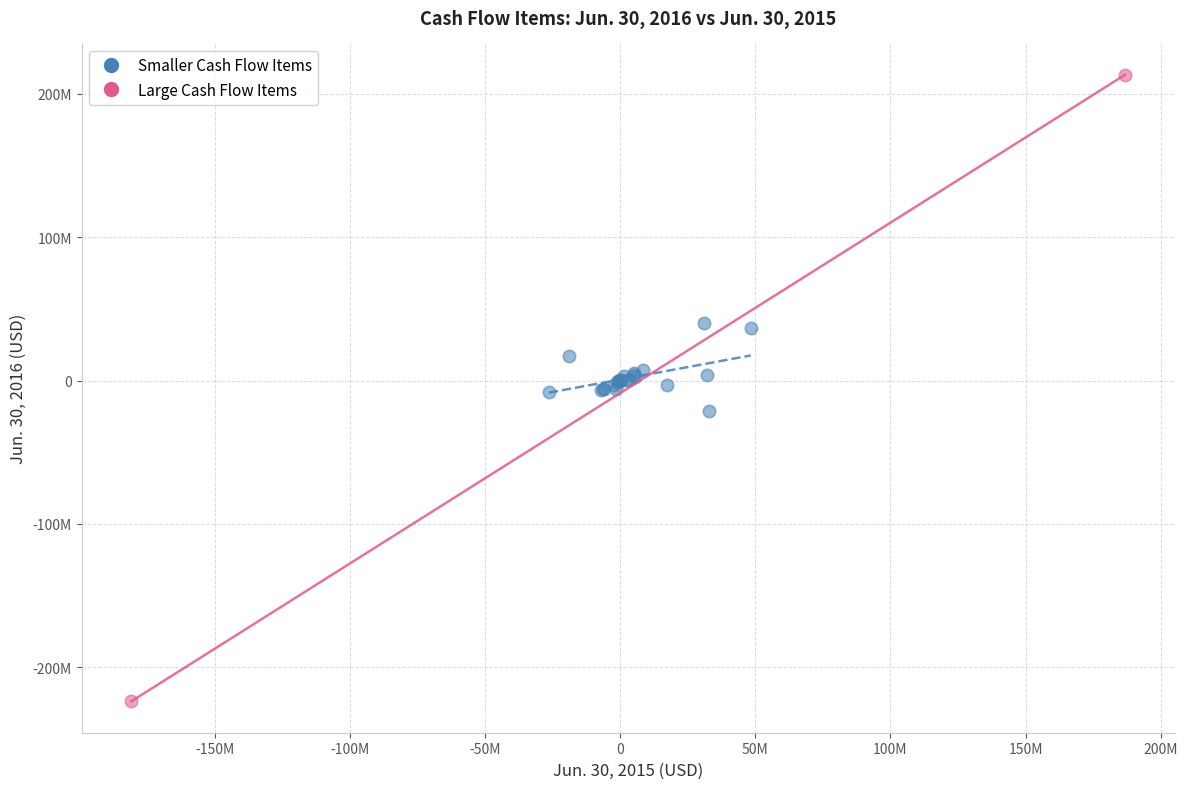

What are all the series names shown in the legend?

Smaller Cash Flow Items, Large Cash Flow Items